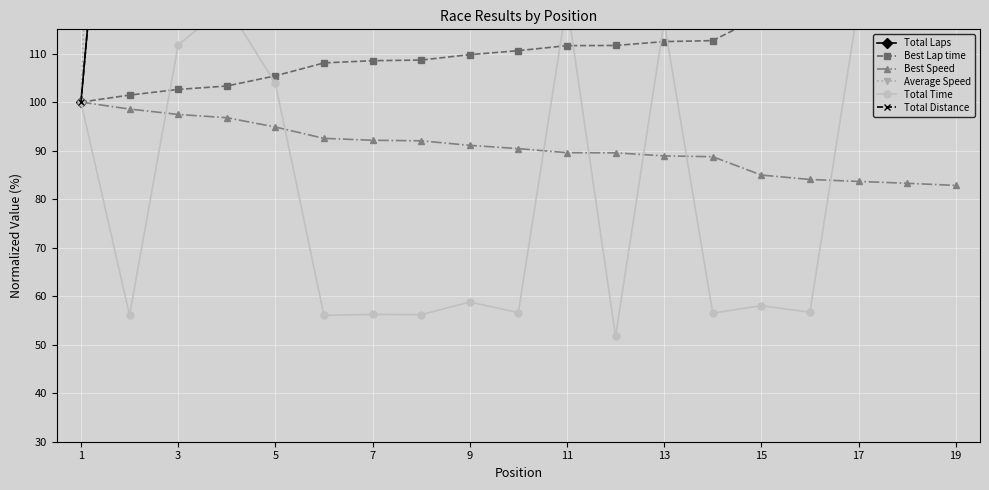

How many times do Best Speed and Total Time cross each other?

7